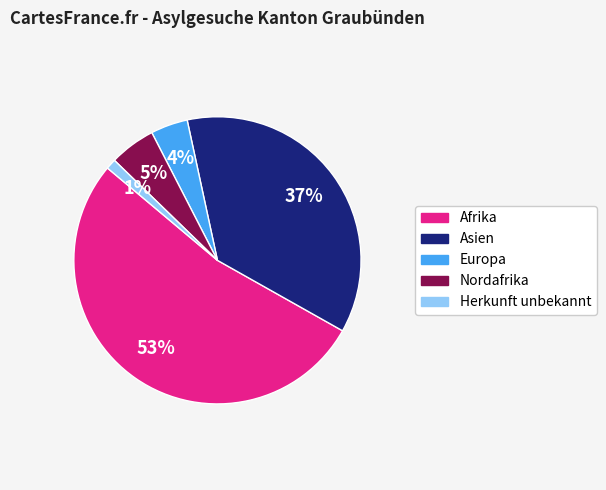

Do Asien and Herkunft unbekannt together represent more than half of the pie?

No